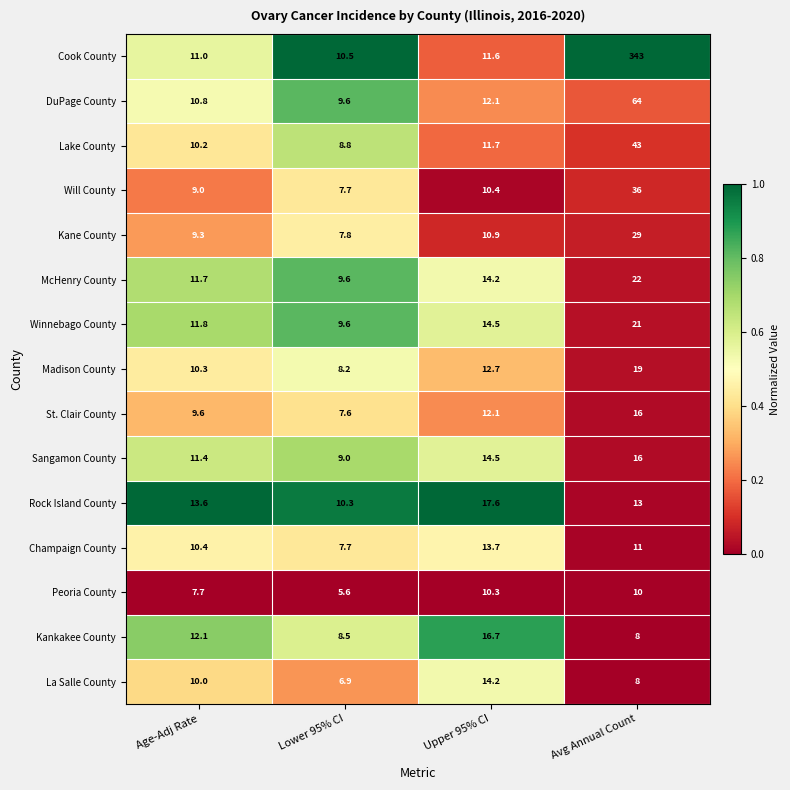

What is the difference between the Peoria County values at Lower 95% CI and Avg Annual Count?

4.4